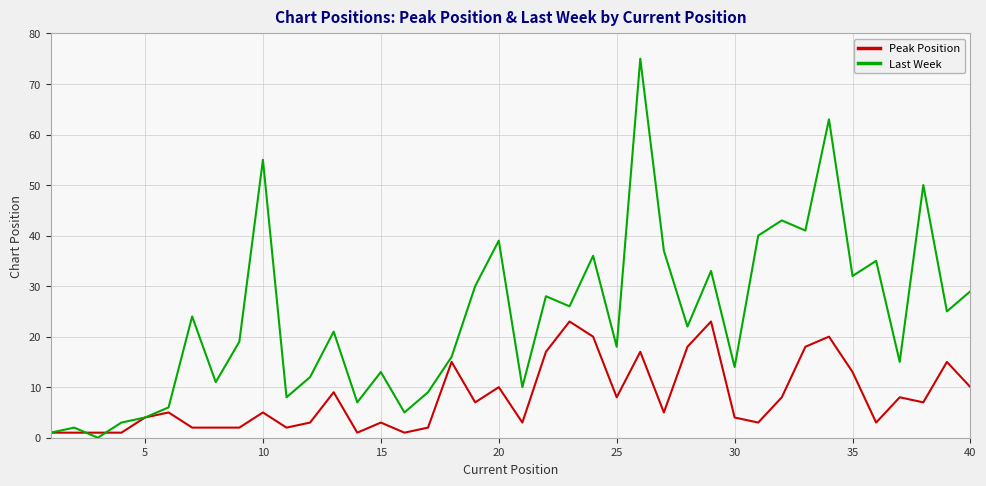

Which series has the largest range (max minus min)?

Last Week